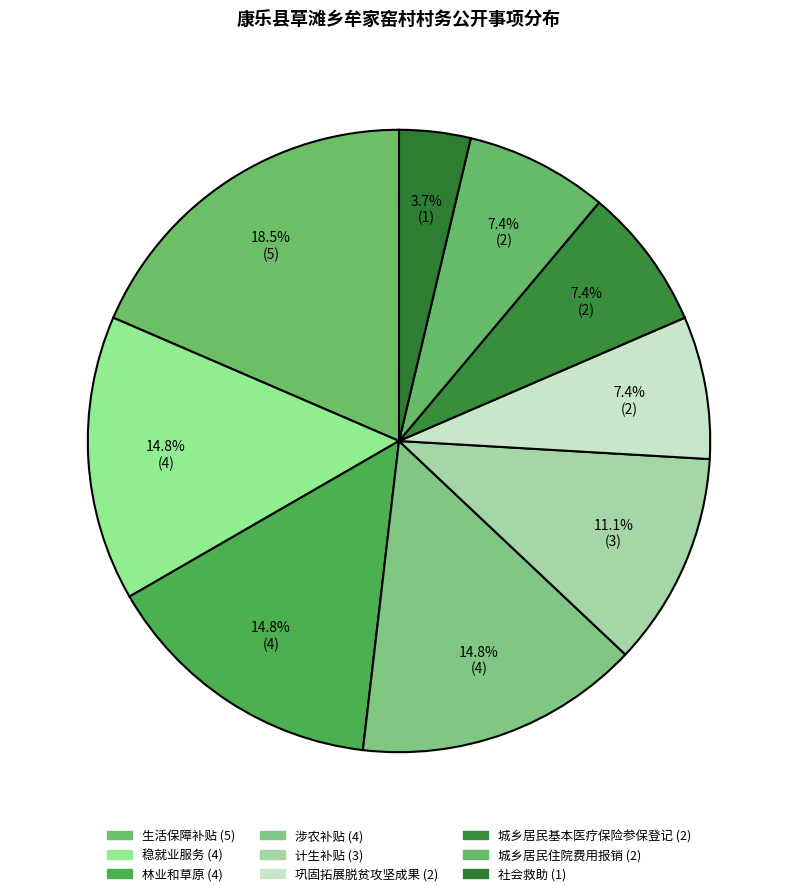

How many segments does this pie chart have?

9